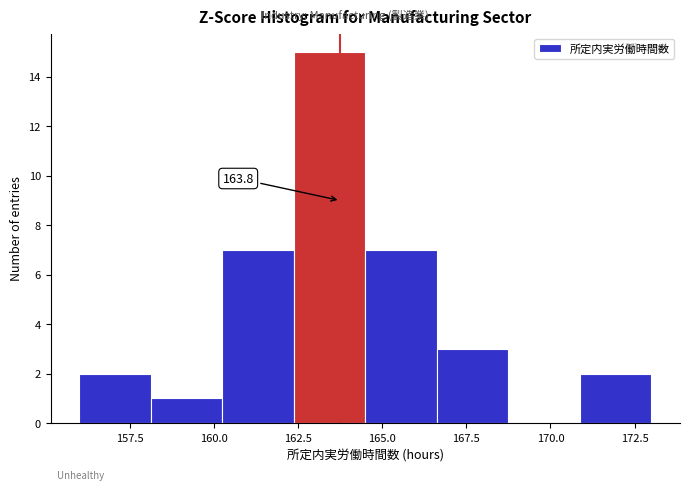

Which range on the x-axis has the tallest bar?

162.5 to 164.5